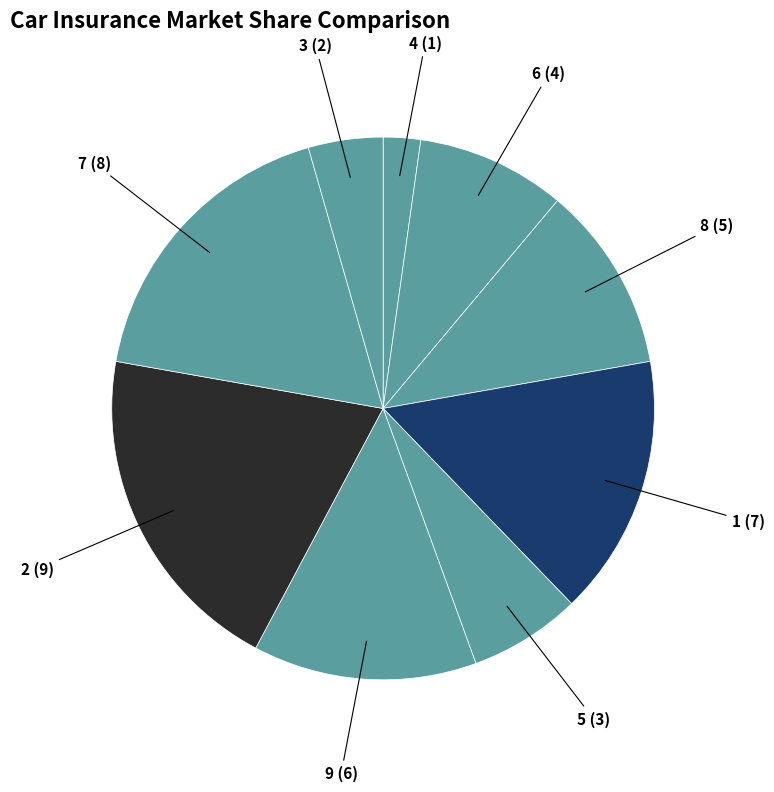

How many segments does this pie chart have?

9